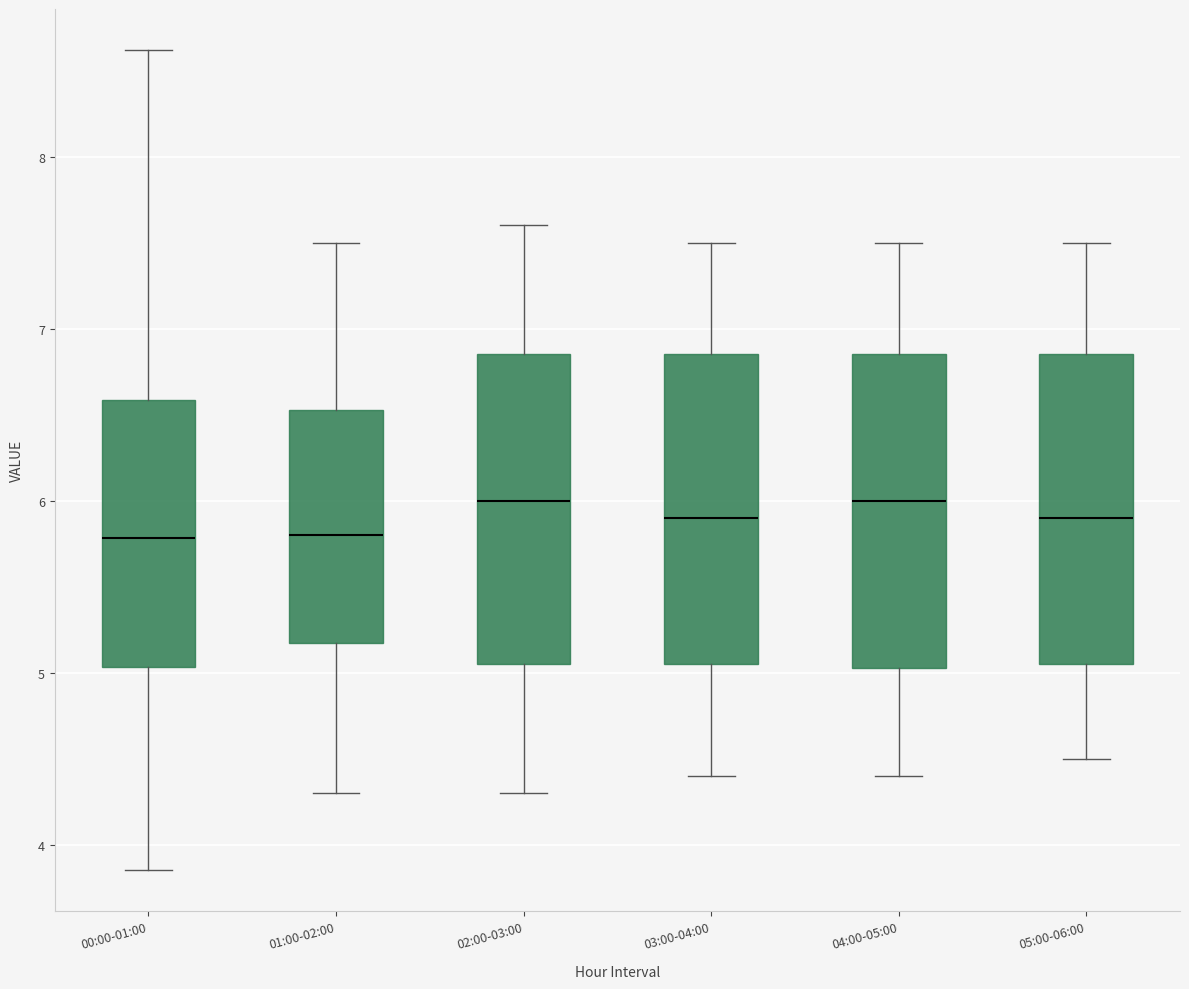

Reading left to right, read every box against the y-axis: the position of its median line, the range the box covers, and the ends of its whiskers. The values are not printed on the chart, so give them approximately, as read against the axis.

00:00-01:00: median 5.8, box 5.0 to 6.6, whiskers 3.9 to 8.6
01:00-02:00: median 5.8, box 5.2 to 6.5, whiskers 4.3 to 7.5
02:00-03:00: median 6.0, box 5.1 to 6.9, whiskers 4.3 to 7.6
03:00-04:00: median 5.9, box 5.1 to 6.9, whiskers 4.4 to 7.5
04:00-05:00: median 6.0, box 5.0 to 6.9, whiskers 4.4 to 7.5
05:00-06:00: median 5.9, box 5.1 to 6.9, whiskers 4.5 to 7.5